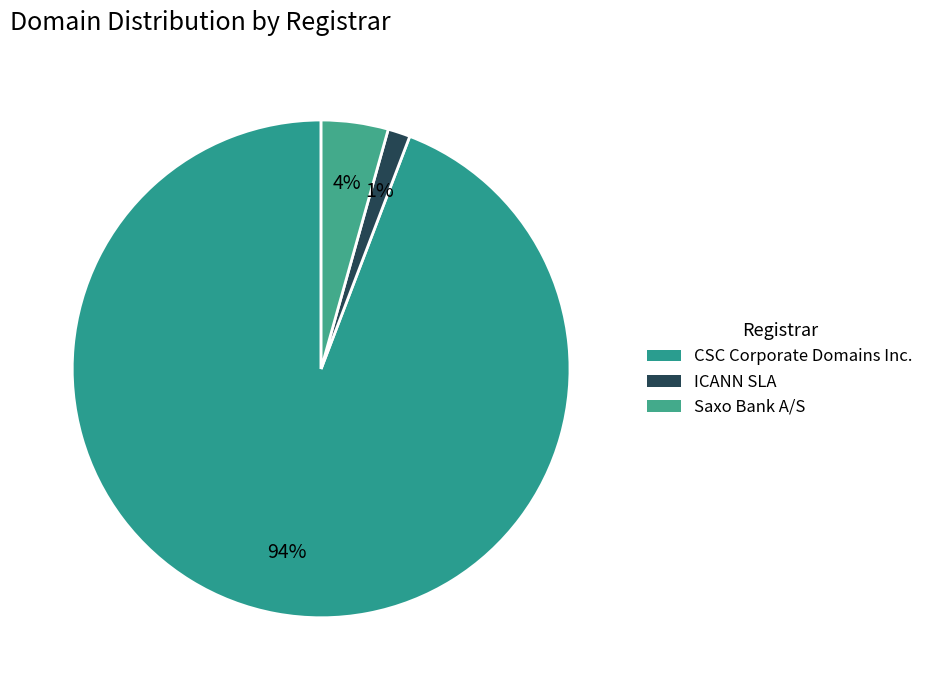

Which slice is the largest?

CSC Corporate Domains Inc.